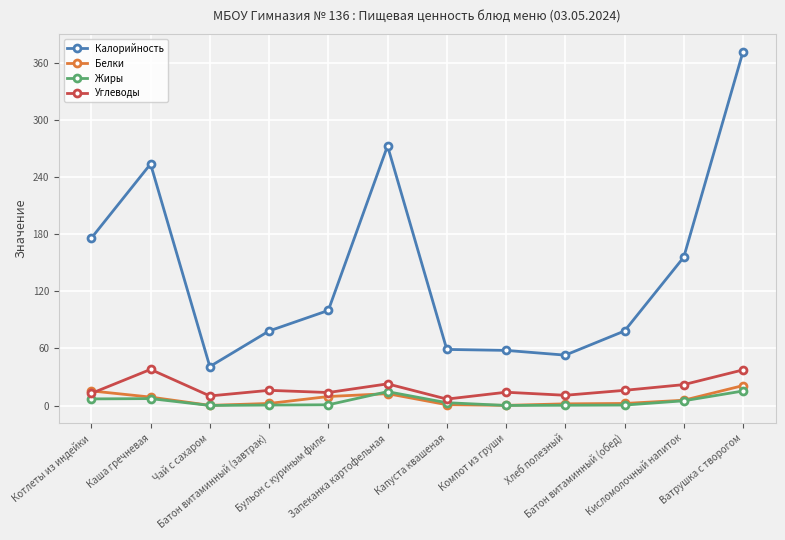

Where is the first local minimum for Углеводы?

Чай с сахаром